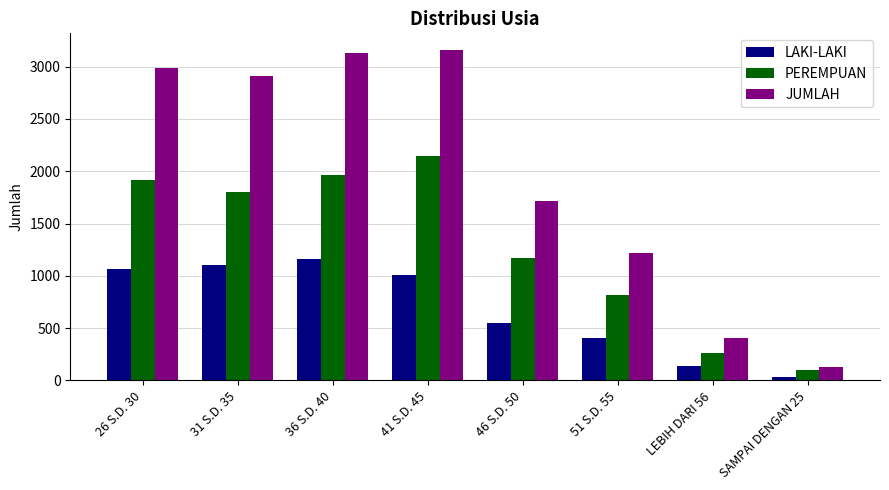

Is the value of LAKI-LAKI at 31 S.D. 35 greater than the value of JUMLAH at 51 S.D. 55?

No